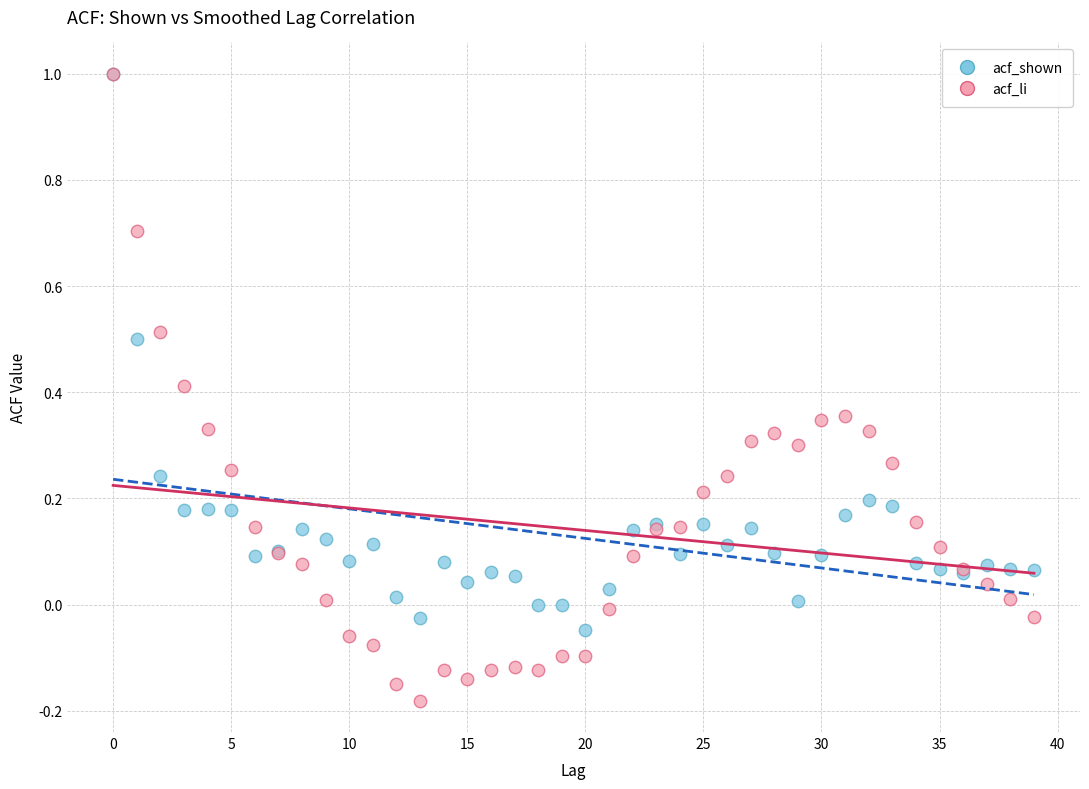

Which series has the largest Y range (max minus min)?

acf_li